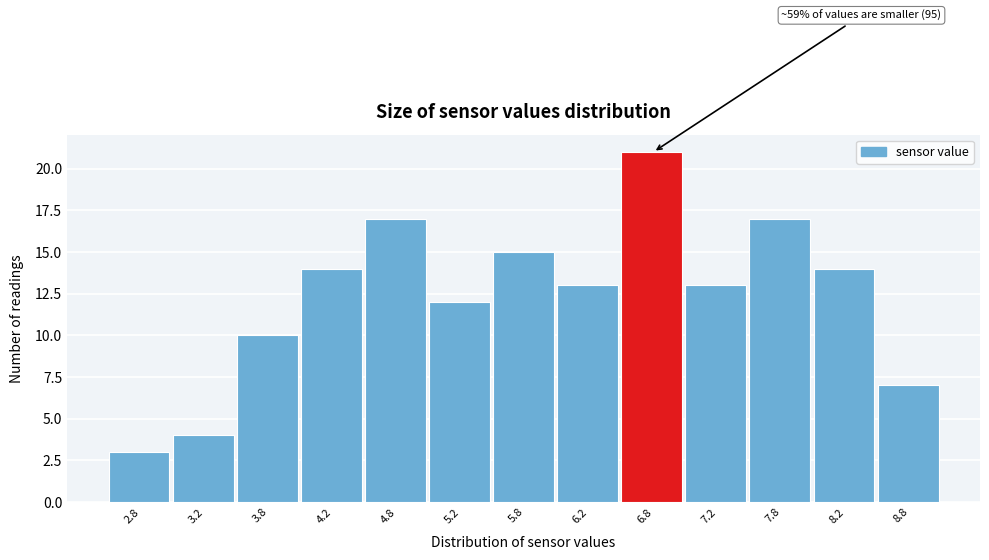

Reading left to right, list all the values displayed in this chart.

2.8=3	3.2=4	3.8=10	4.2=14	4.8=17	5.2=12	5.8=15	6.2=13	6.8=21	7.2=13	7.8=17	8.2=14	8.8=7